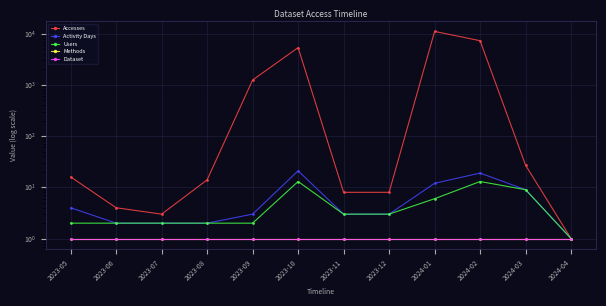

At which label does Users first exceed 3?

2023-10